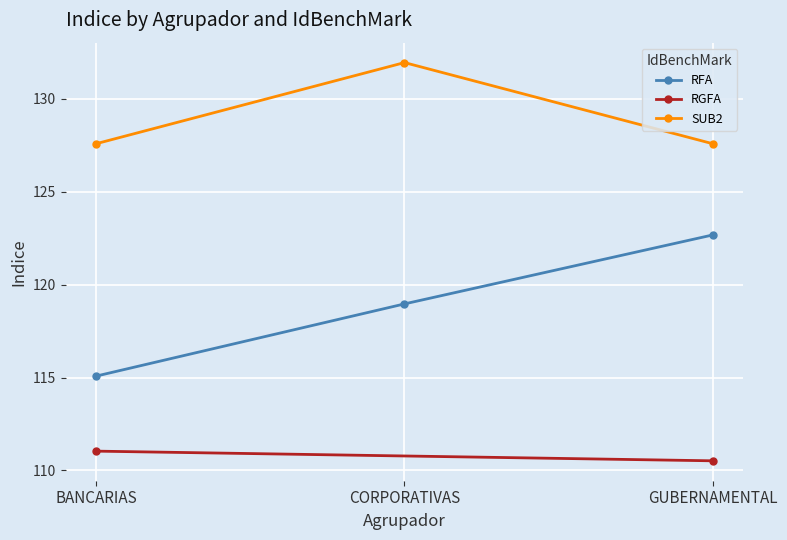

What is the total value across all series at CORPORATIVAS?

250.9